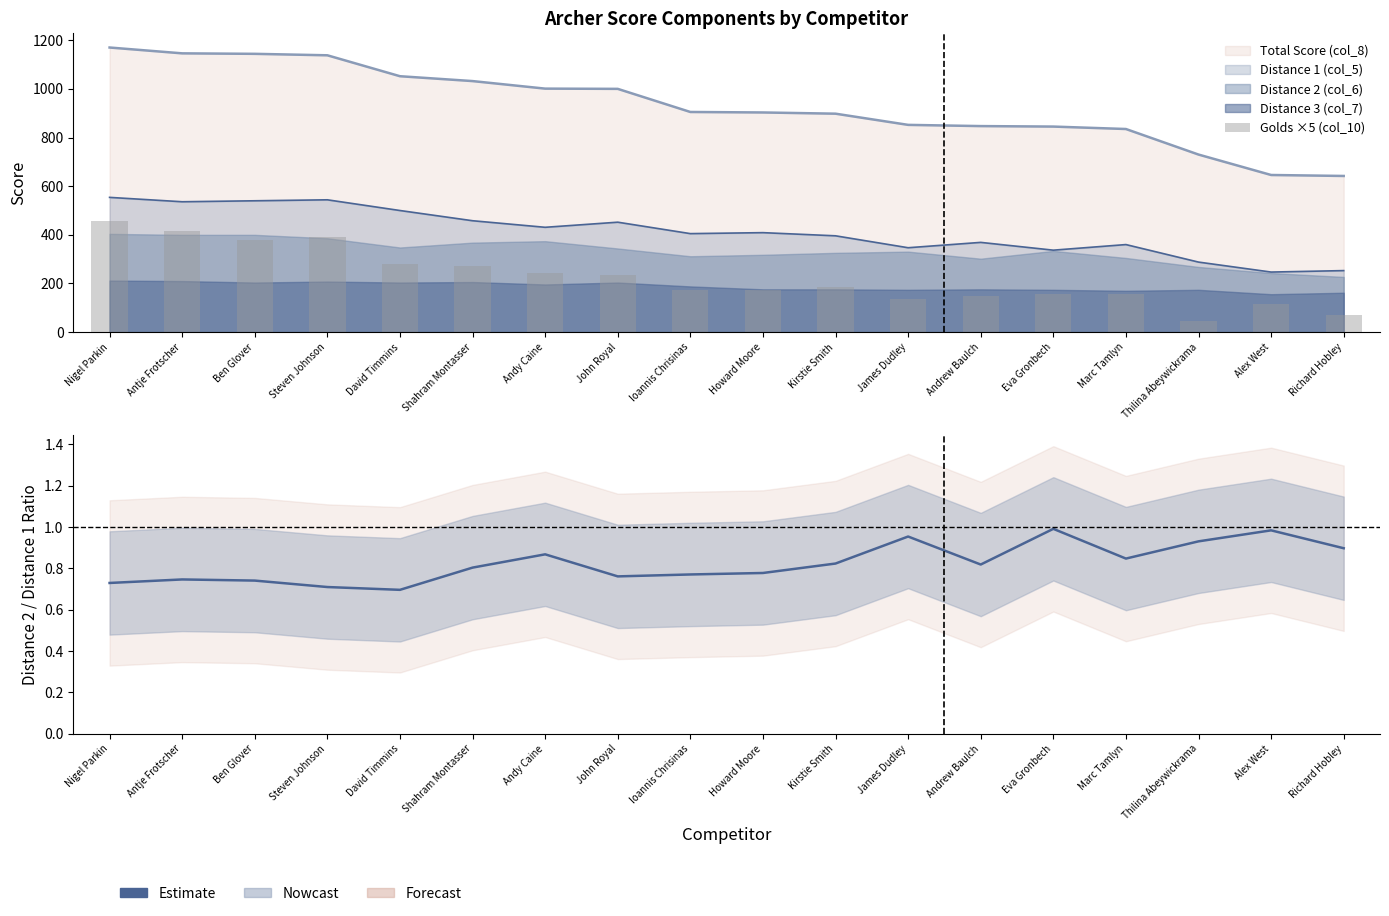

Are the bars grouped side by side (vs. stacked)?

Yes